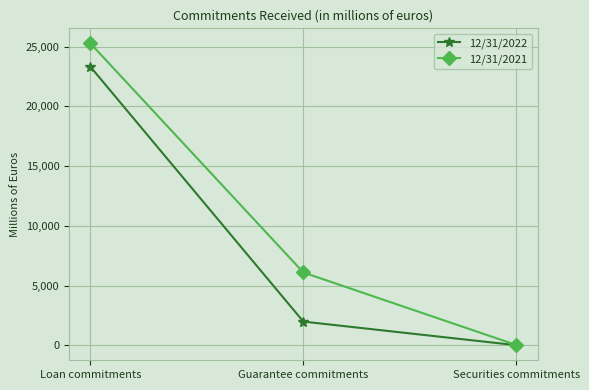

What is the label of the 2nd point from the left?

Guarantee commitments